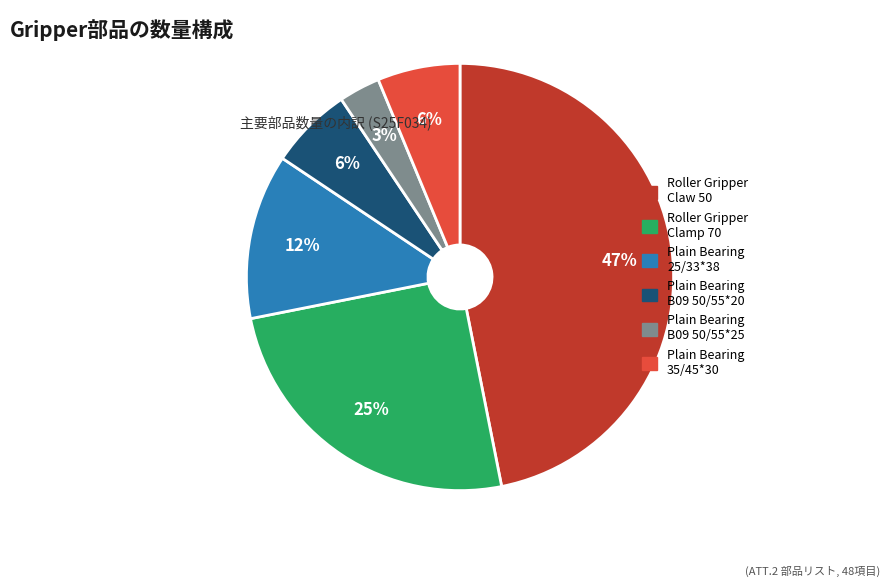

Do Roller Gripper Clamp 70 and Plain Bearing B09 50/55*25 together represent more than half of the pie?

No